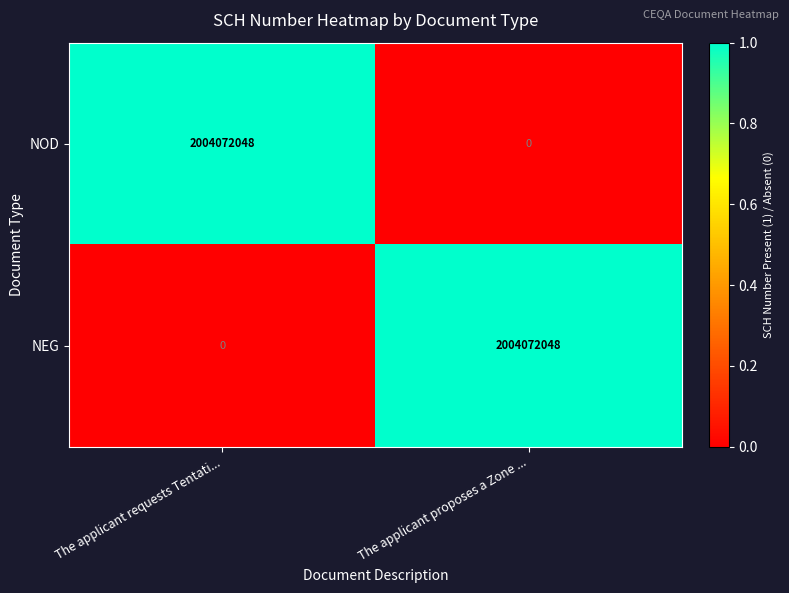

What is the greatest value displayed?

2004072048